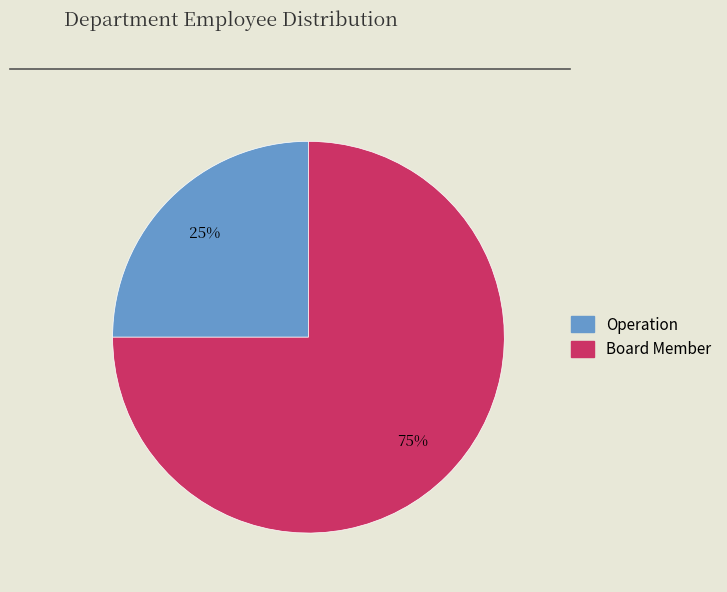

What percentage is the Operation slice, to the nearest percent?

25%